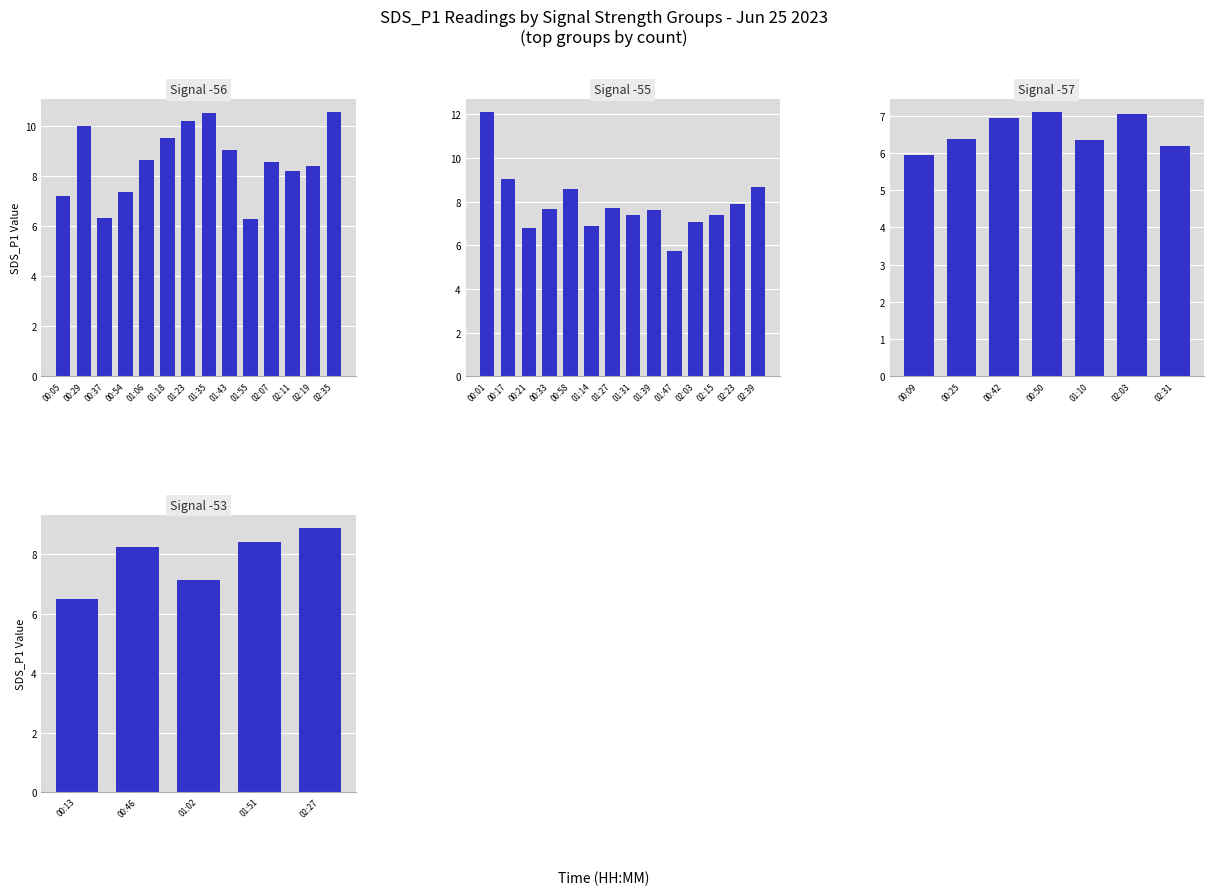

Between 00:42 and 00:05, which is larger?

00:05